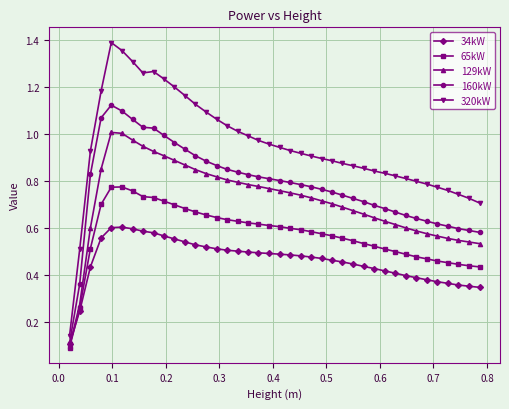

True or false: 65kW and 320kW cross at least once.

False